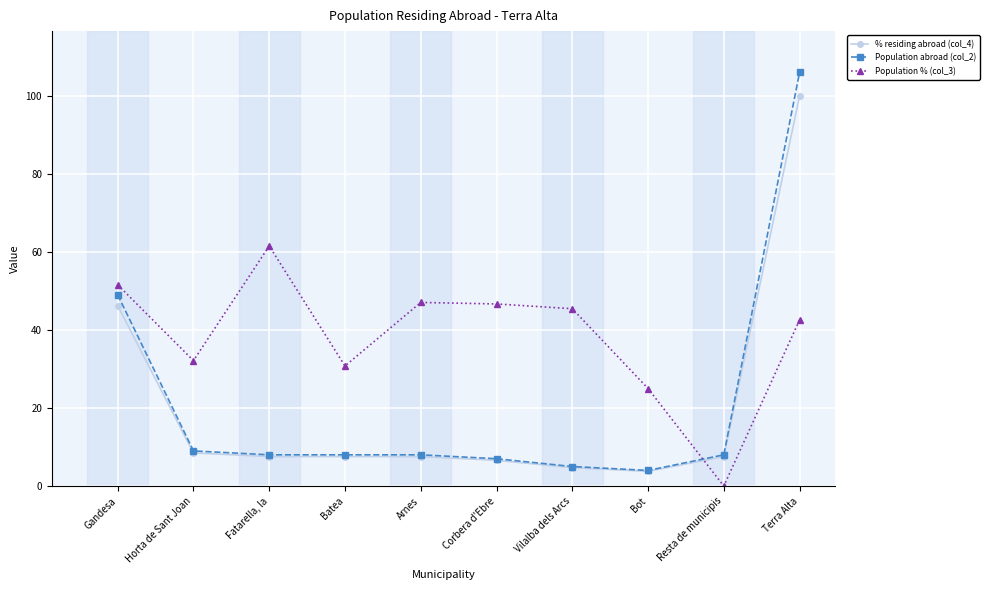

Count the number of categories in the chart.

10